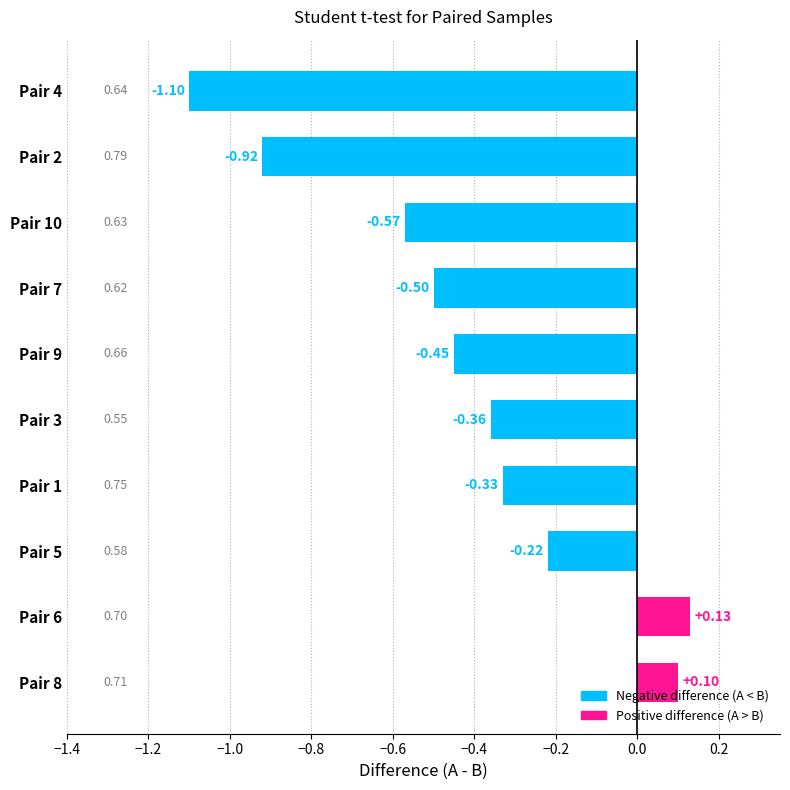

What is the sum of all values?

-4.2